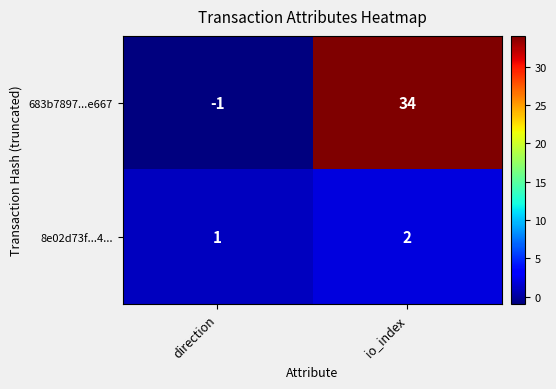

Reading left to right, list all the values displayed in this chart.

683b7897...e667: direction=-1	io_index=34
8e02d73f...4...: direction=1	io_index=2